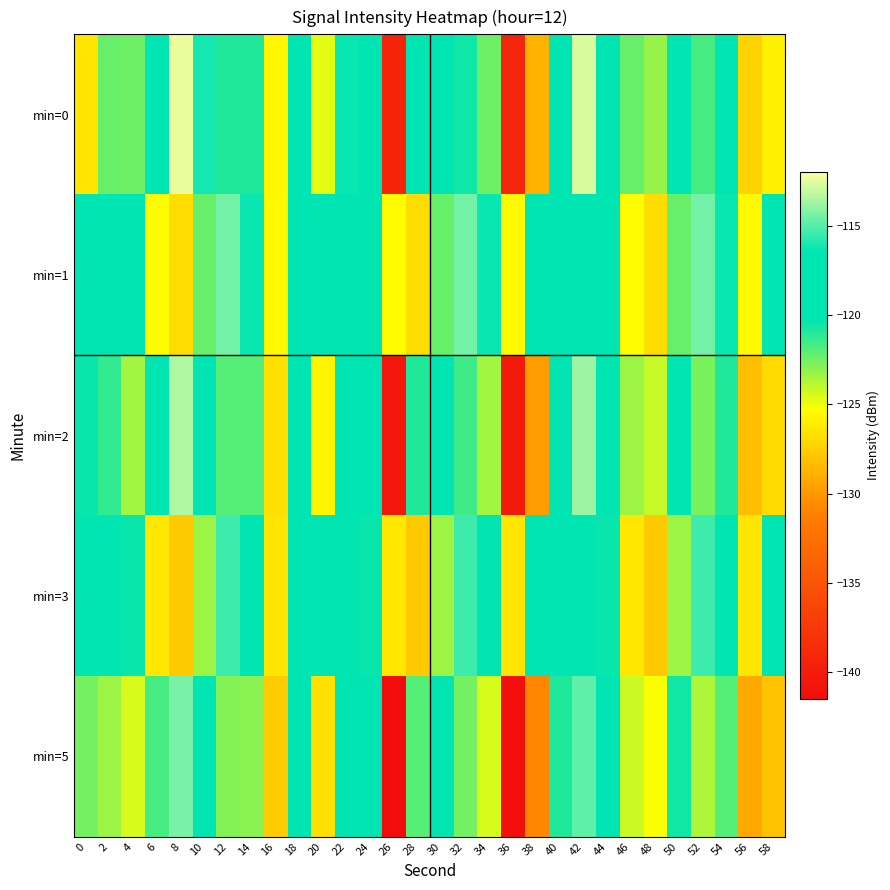

What is the greatest value displayed?

-112.4